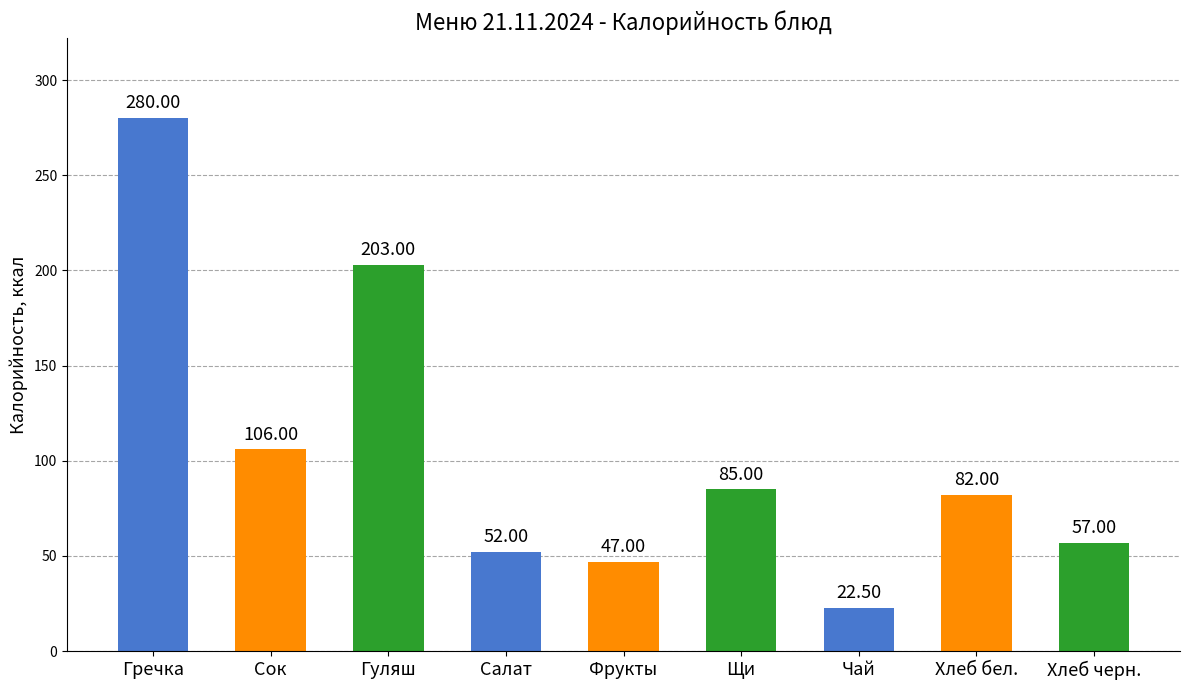

What is the difference between the second highest and minimum values?

180.5